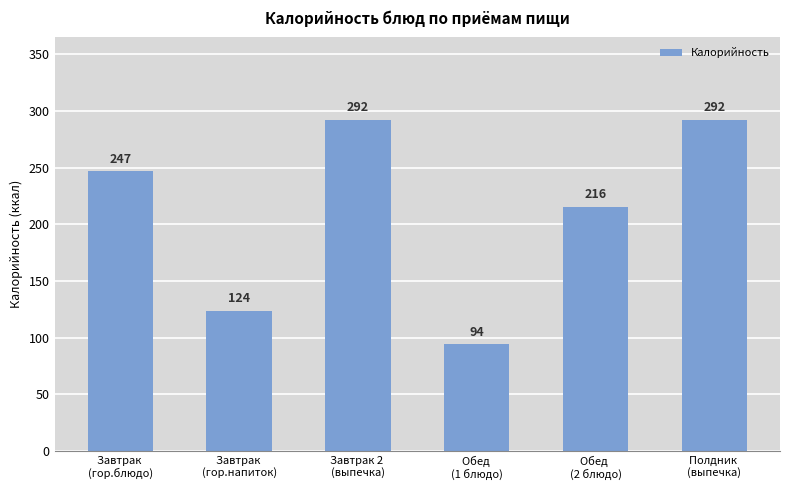

Are the bars horizontal?

No